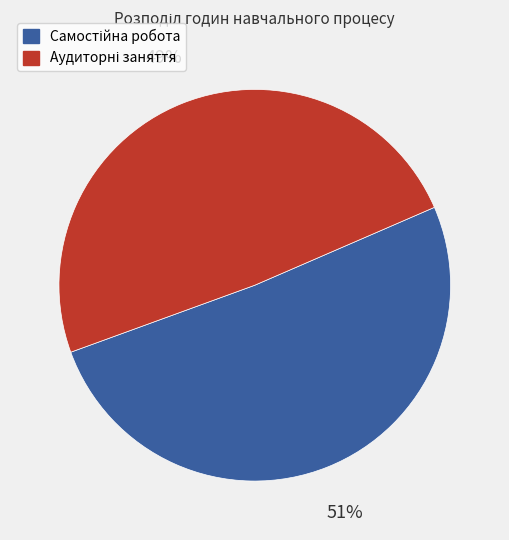

To the nearest percent, what is the difference between the largest and smallest slice percentages?

2%